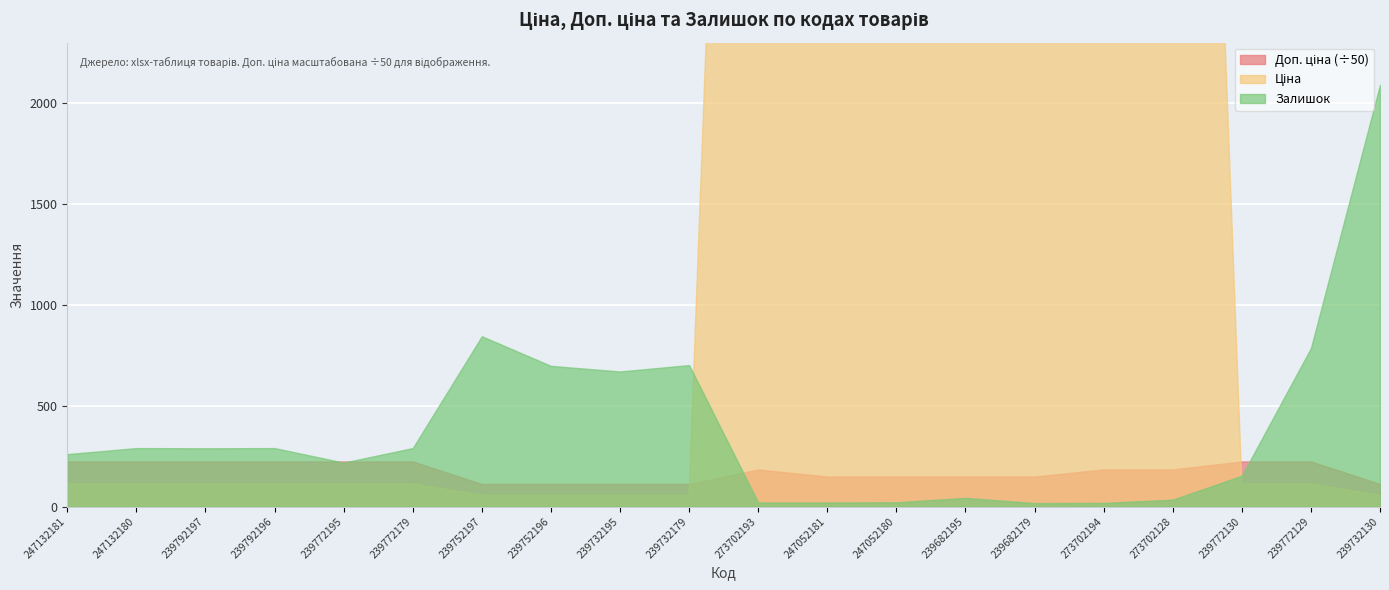

True or false: Ціна has a value of 111.8 at 239772129.

True